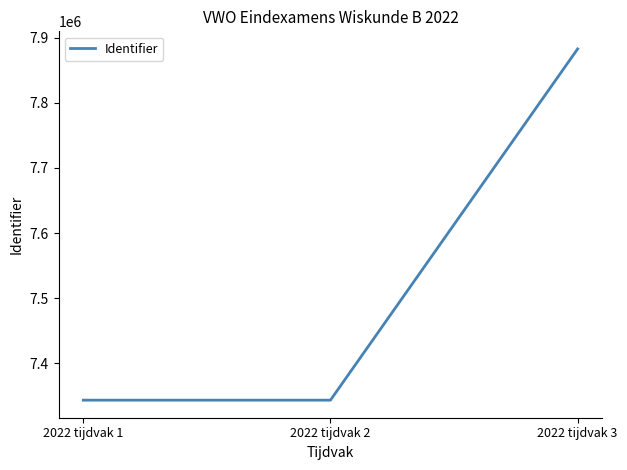

What is the maximum value shown in the chart?

7883058